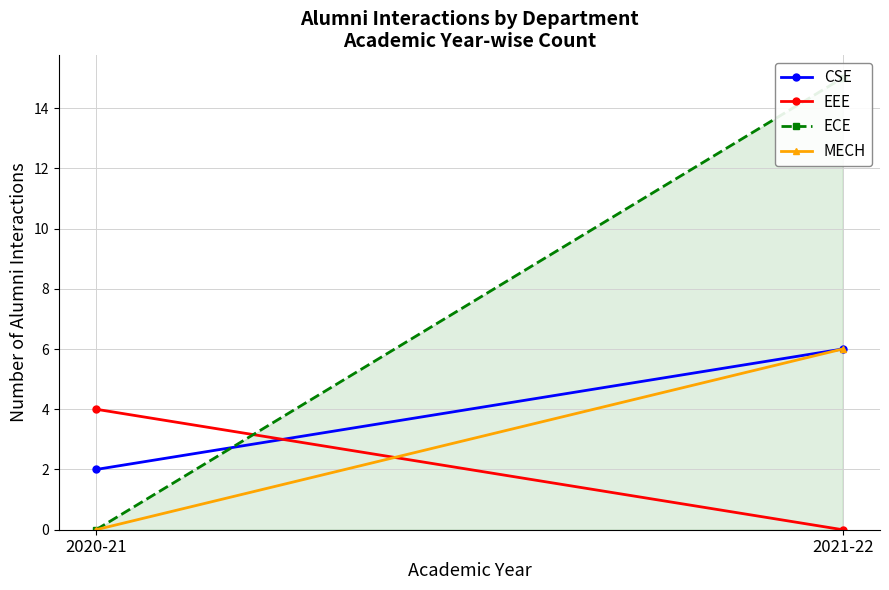

How many lines are shown in the chart?

4